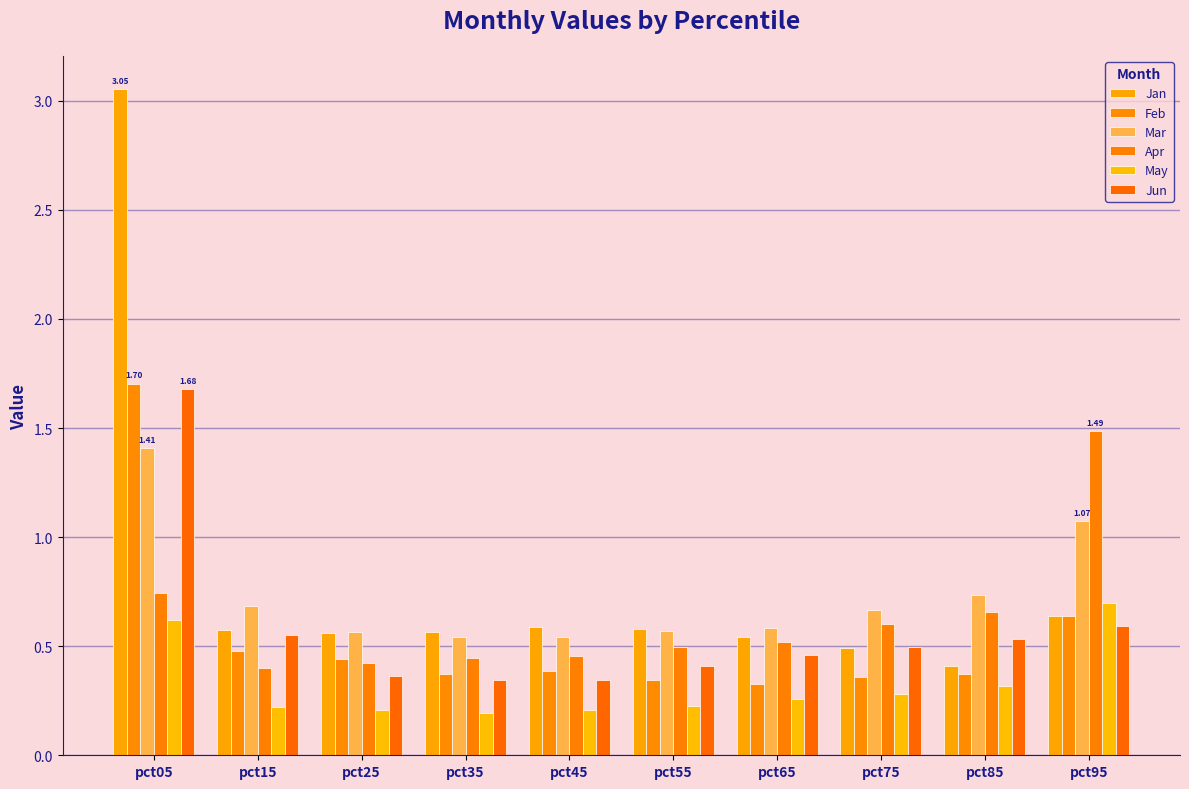

What is the value of the Feb bar at the 9th from the left?

0.4